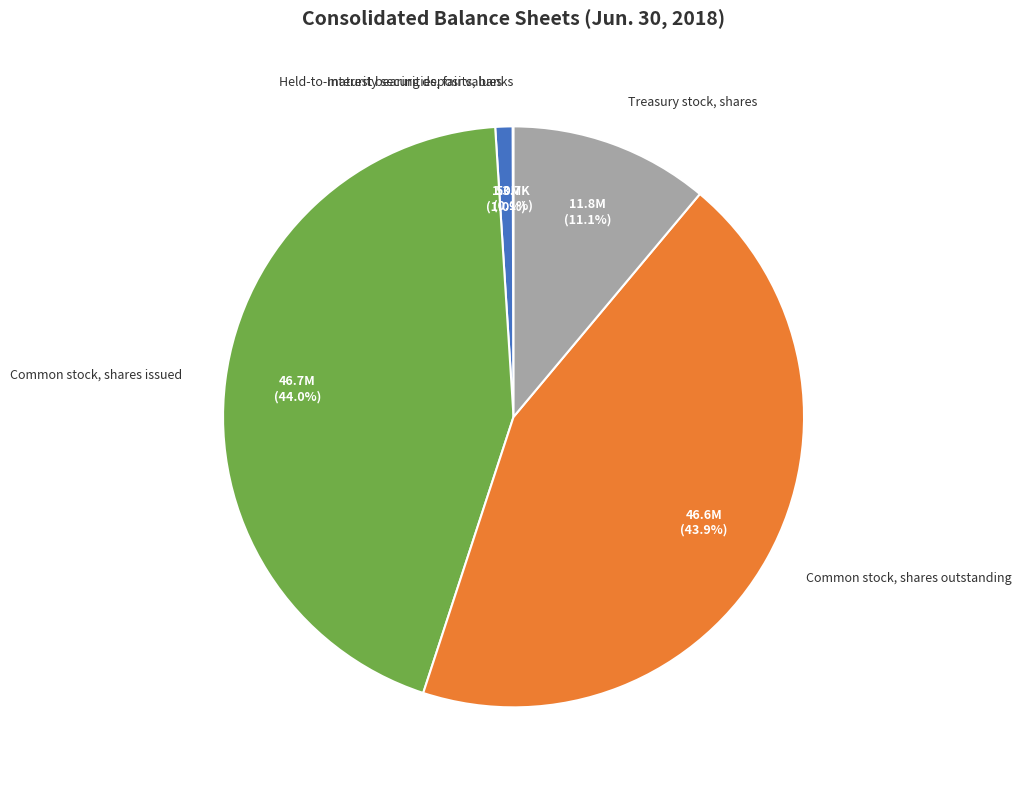

Is there a majority slice in this chart?

No